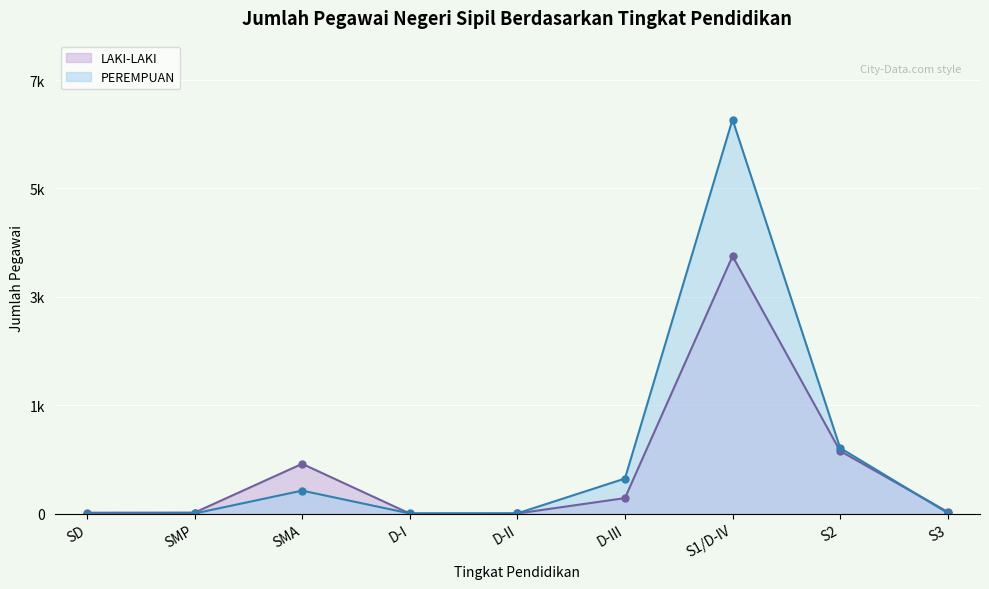

Which series has the largest total across all categories?

PEREMPUAN